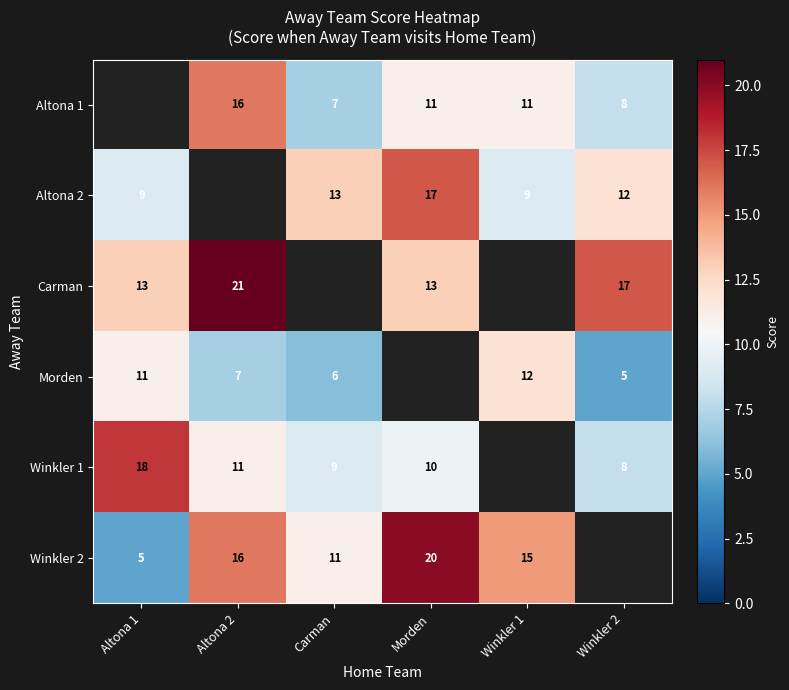

The value of Carman at Altona 2 is 13. True or false?

False